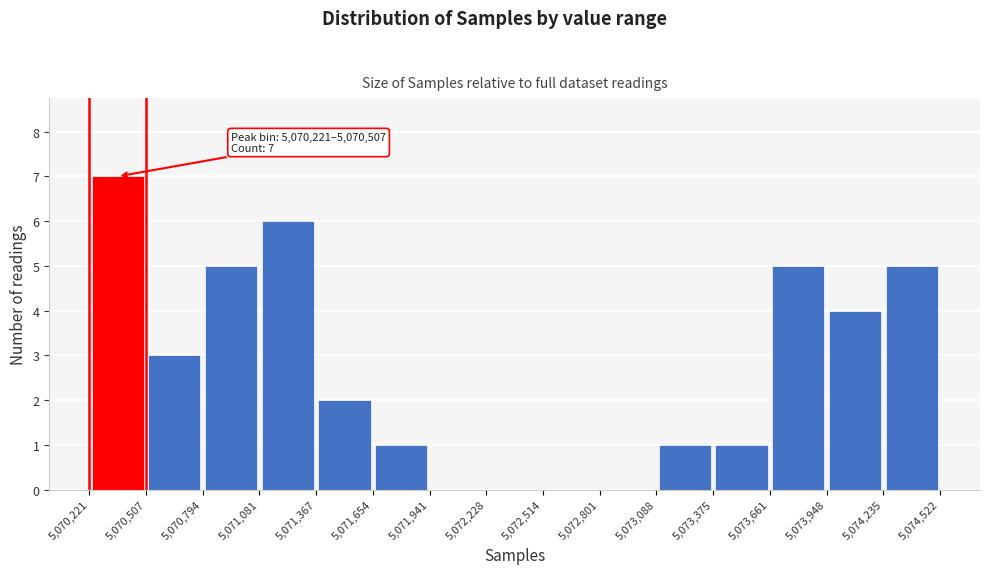

Which range on the x-axis has the tallest bar?

5,070,221 to 5,070,507